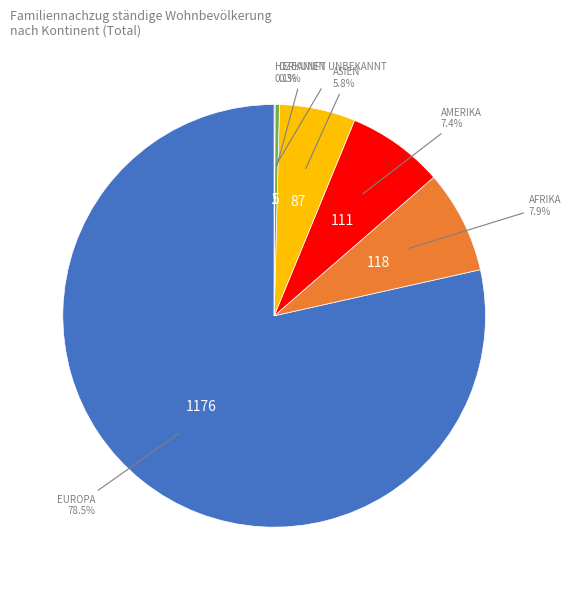

Is there any slice that represents more than half of the pie?

Yes